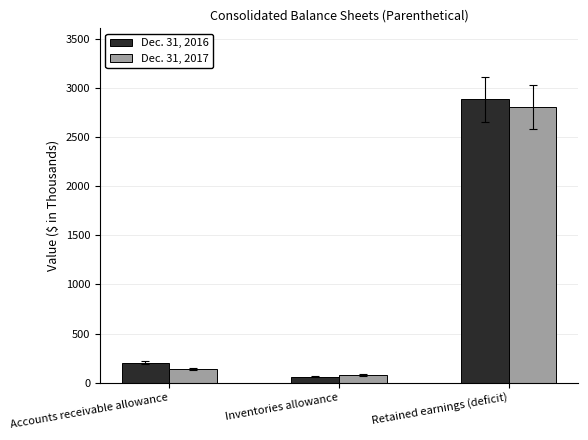

Rank the categories by Dec. 31, 2017 value from highest to lowest.

Retained earnings (deficit), Accounts receivable allowance, Inventories allowance